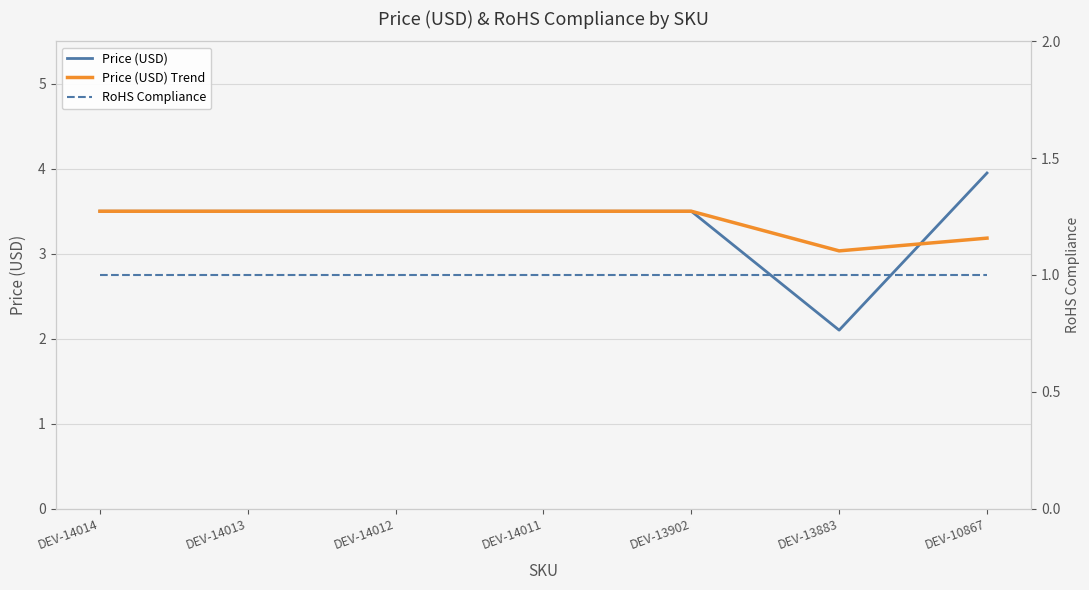

What is the value of the Price (USD) point at the 1st from the left?

3.5